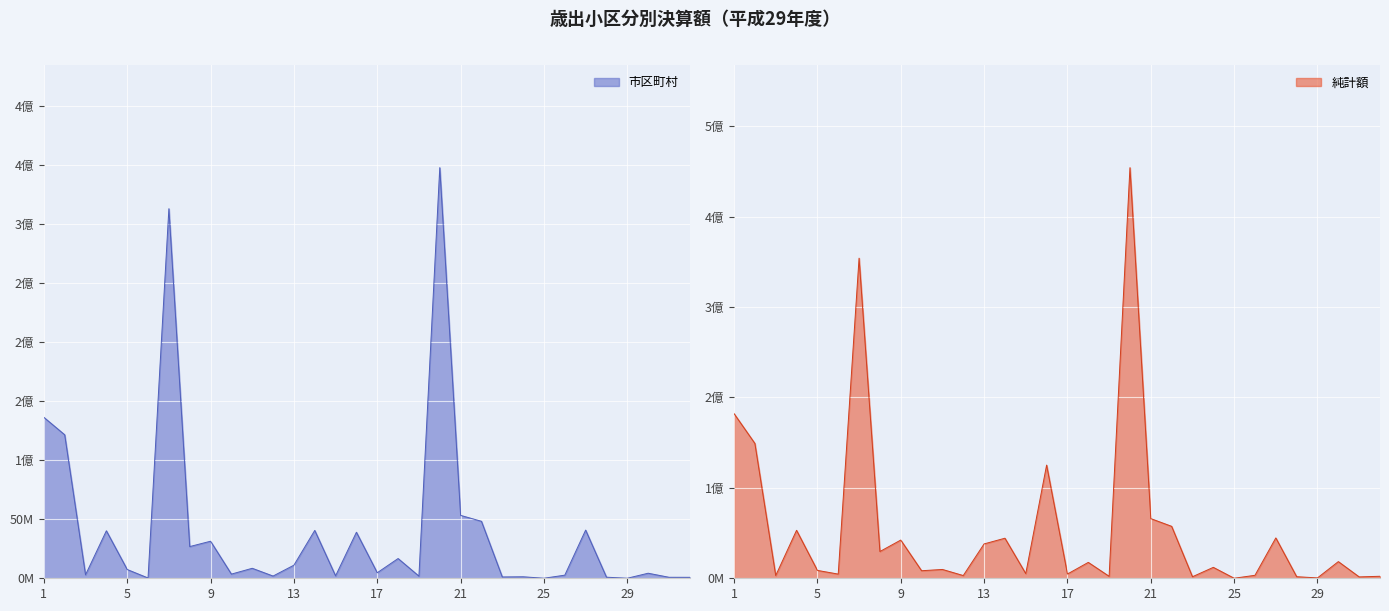

How many data points does each series have?

32